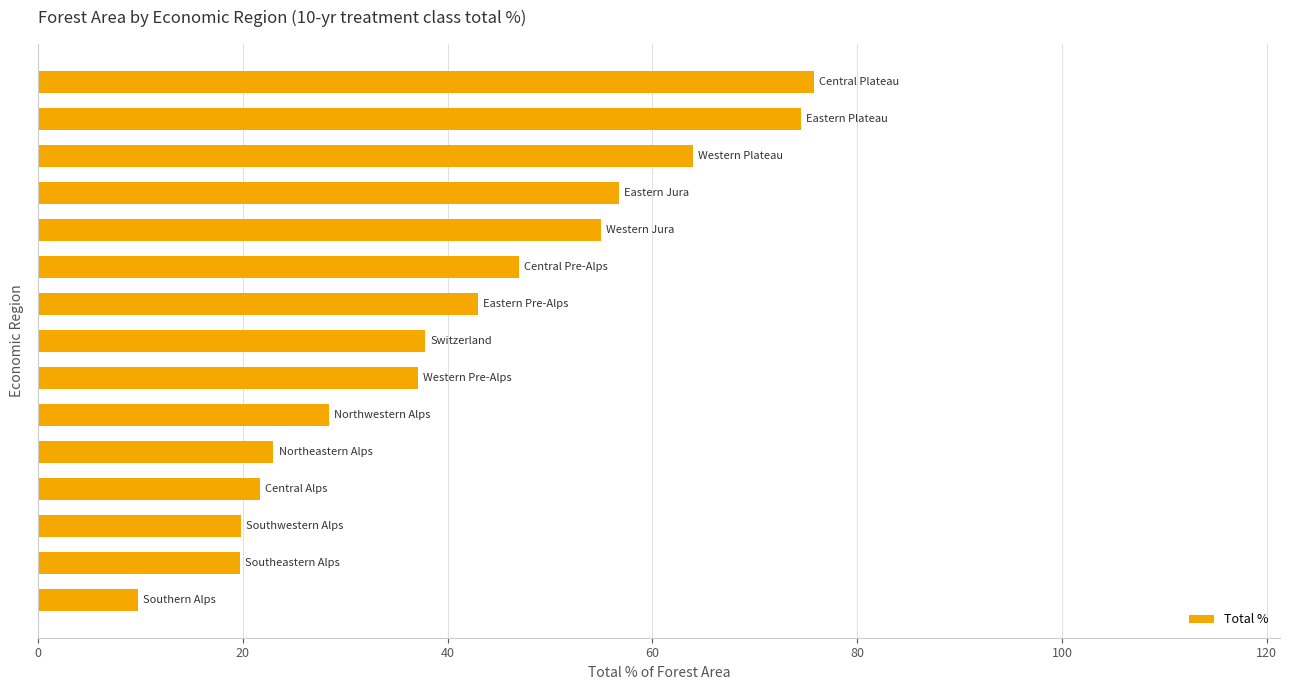

What is the minimum value shown in the chart?

9.8